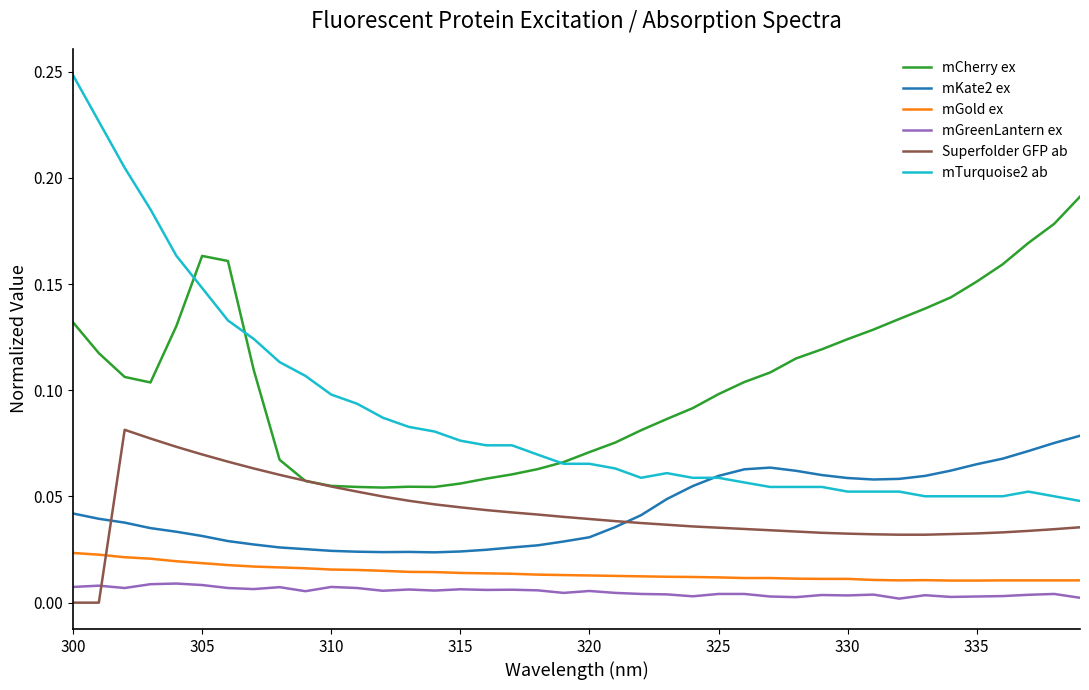

Does the chart display data point markers on the line(s)?

No